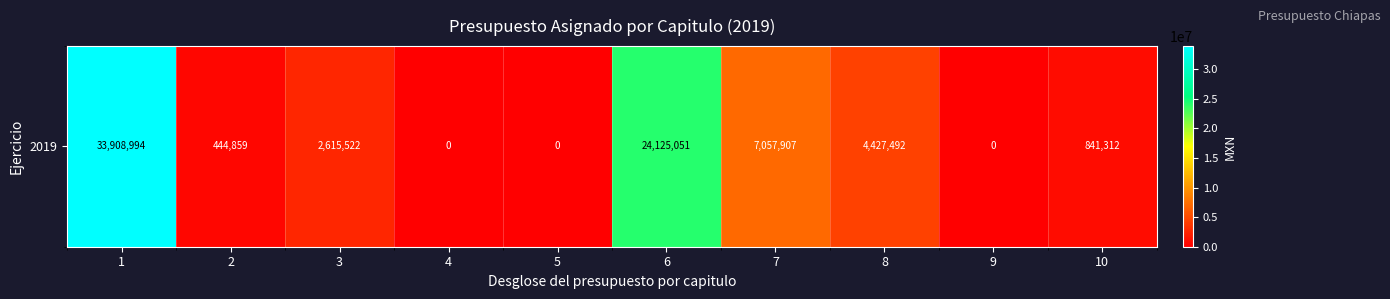

What is the change in value from 3 to 7?

+4442385.4